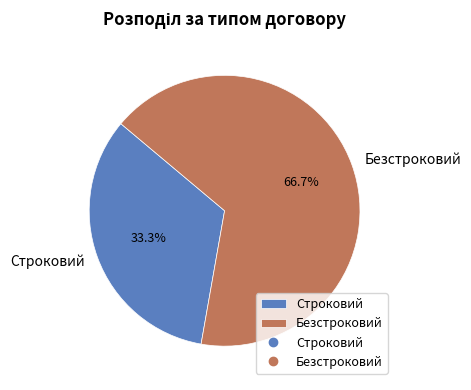

The Строковий slice represents 22% of the pie. True or false?

False